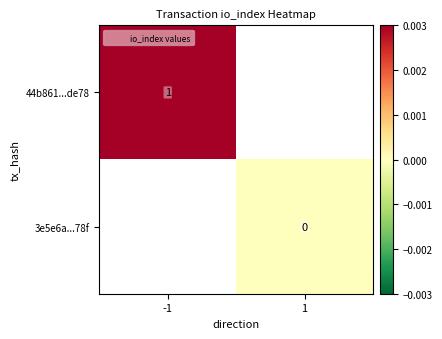

Is the value of 44b861...de78 at -1 greater than the value of 3e5e6a...78f at 1?

Yes